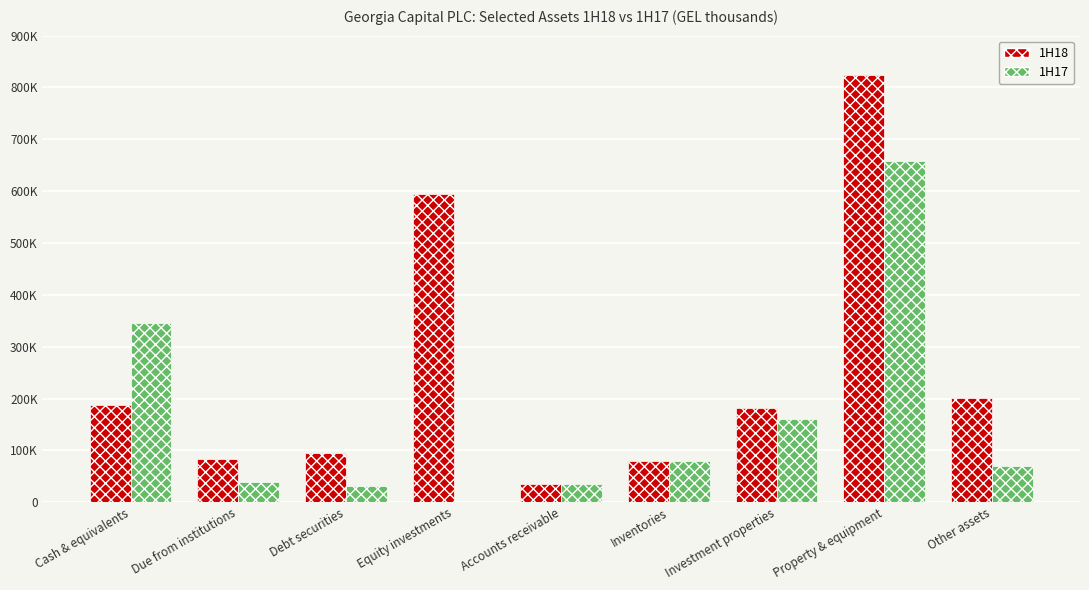

What is the label of the 6th bar from the left?

Inventories